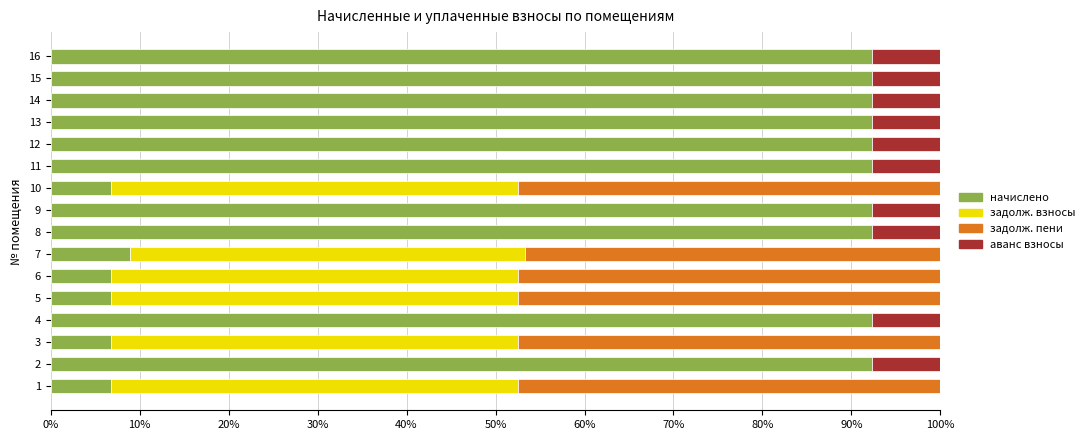

Is it true that задолженность взносы (col_1) equals 0.3 at 12?

False